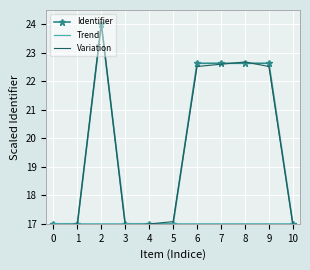

List the labels in order of Variation value, largest first.

2, 8, 7, 9, 6, 5, 10, 4, 1, 3, 0